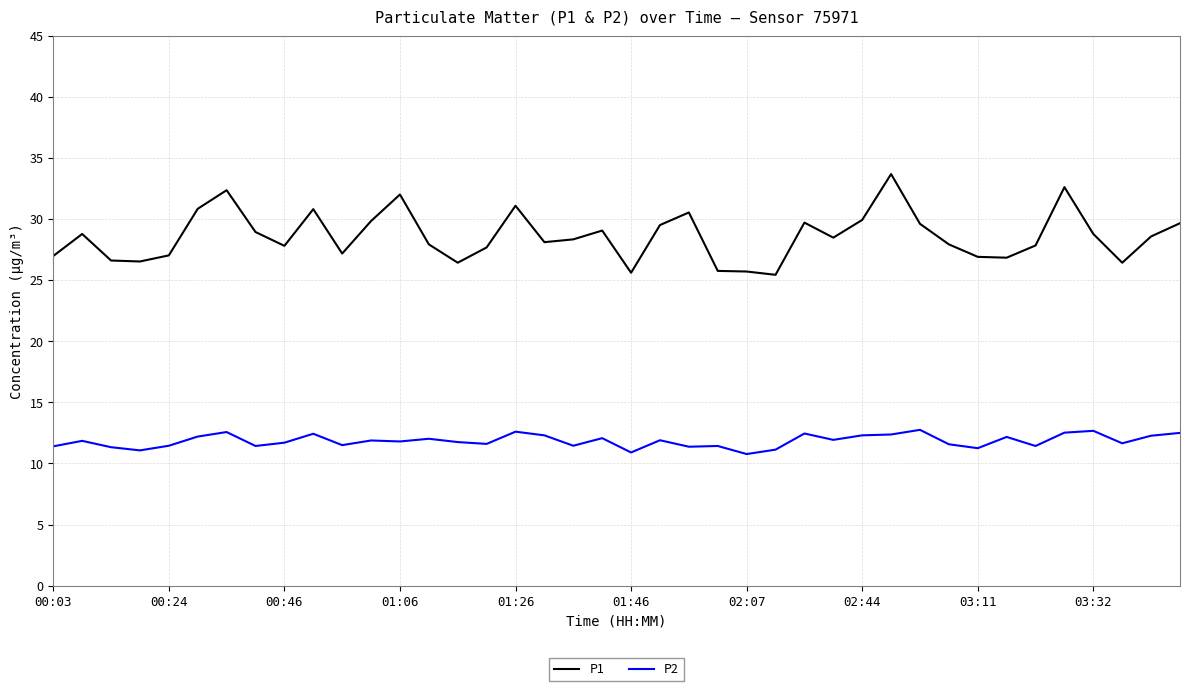

Which series has the largest total across all categories?

P1